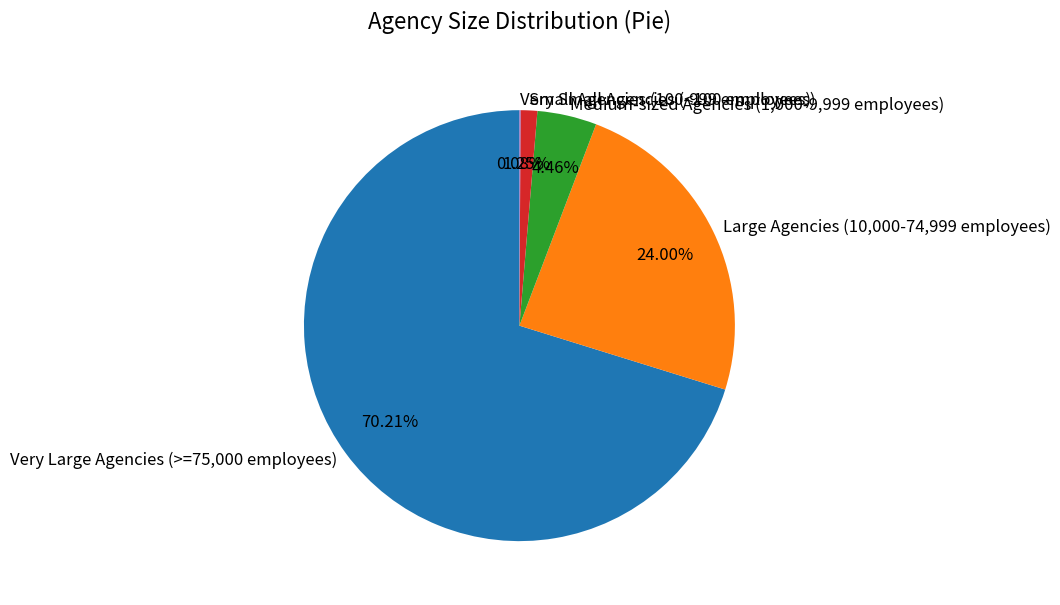

Do Medium-sized Agencies (1,000-9,999 employees) and Large Agencies (10,000-74,999 employees) together represent more than half of the pie?

No